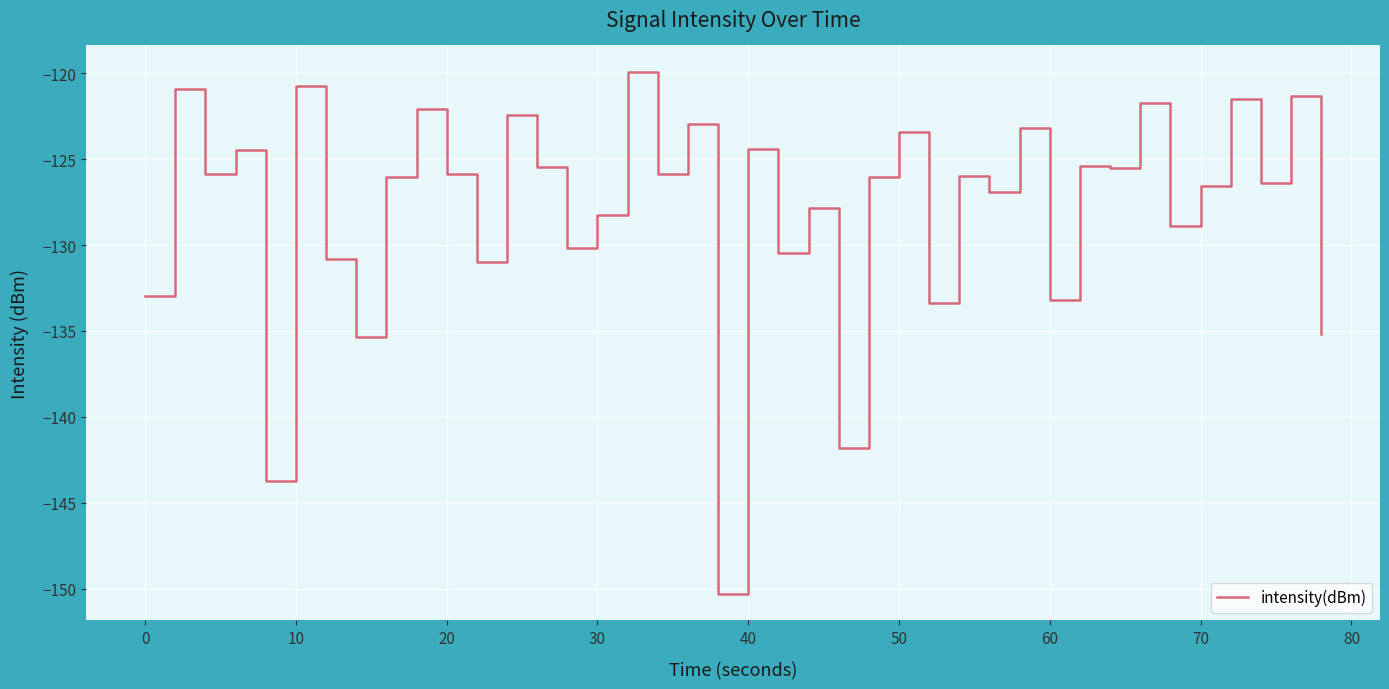

What is the average value?

-127.9